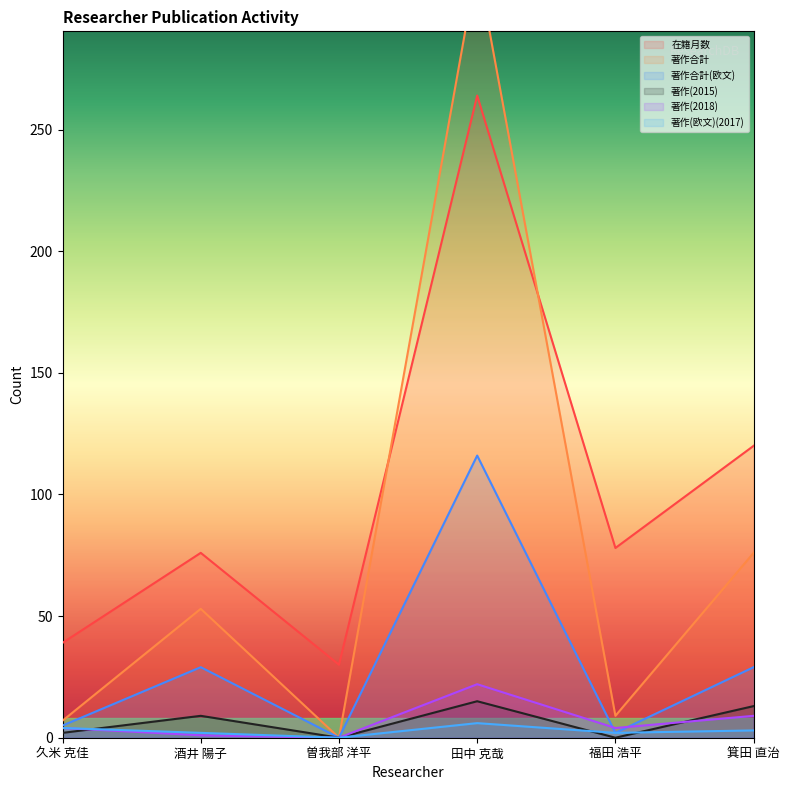

How many categories are shown in the chart?

6